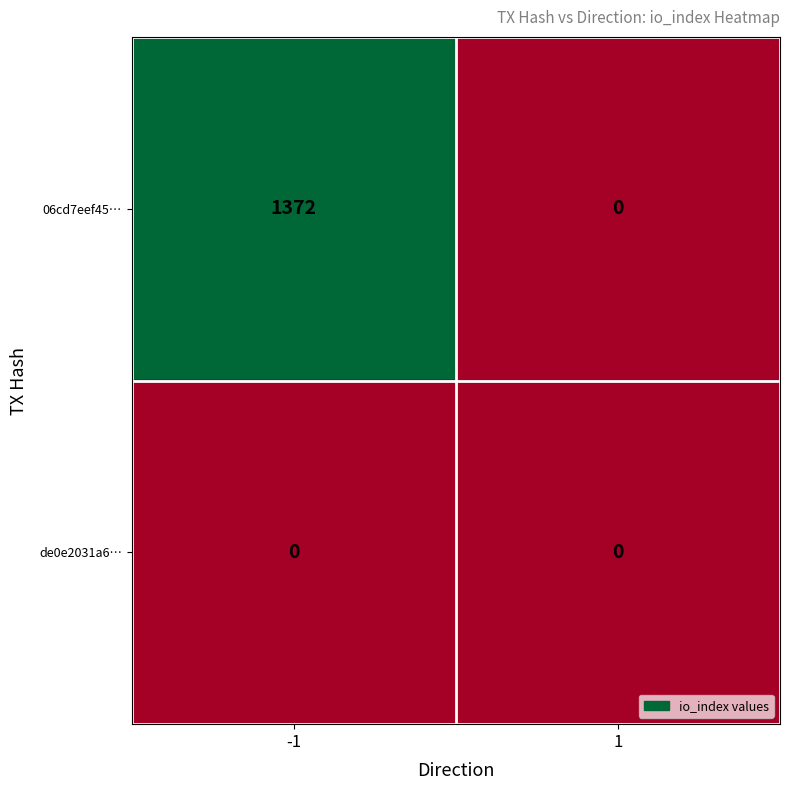

Is it true that 06cd7eef45… equals 0 at 1?

True